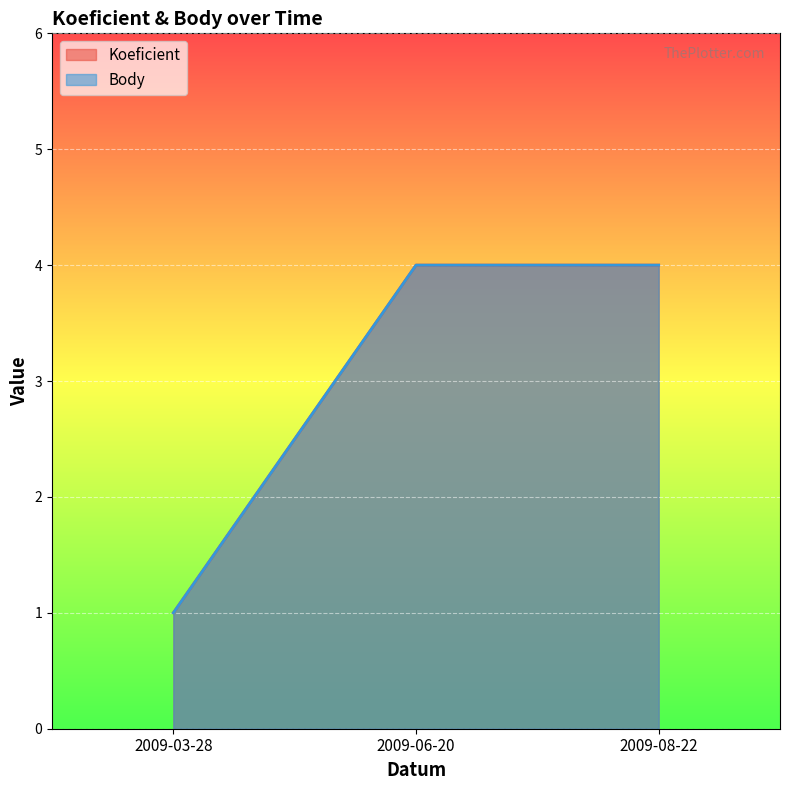

What is the minimum value for Body?

1